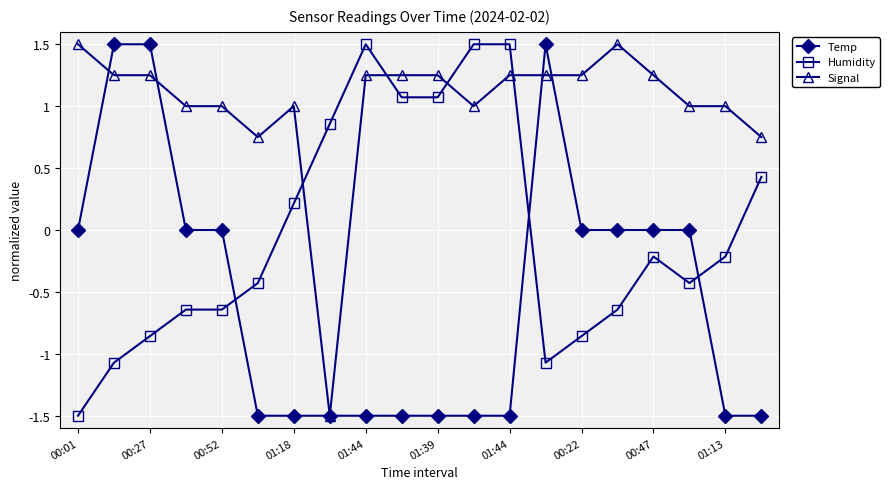

What is the maximum value shown in the chart?

1.5